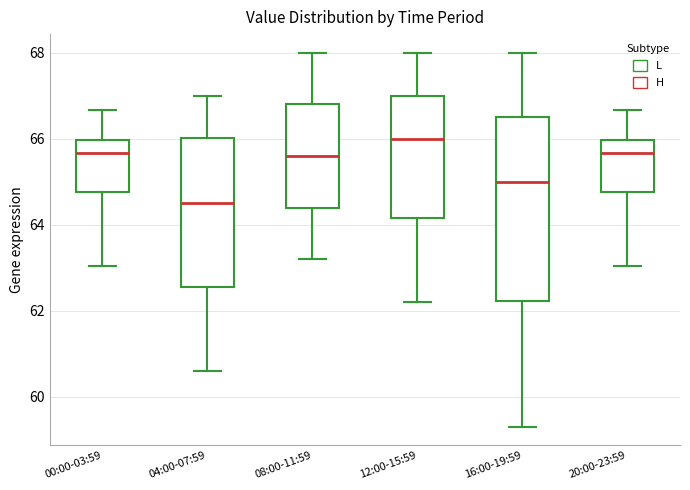

Which box is the tallest, from its lower edge to its upper edge?

16:00-19:59